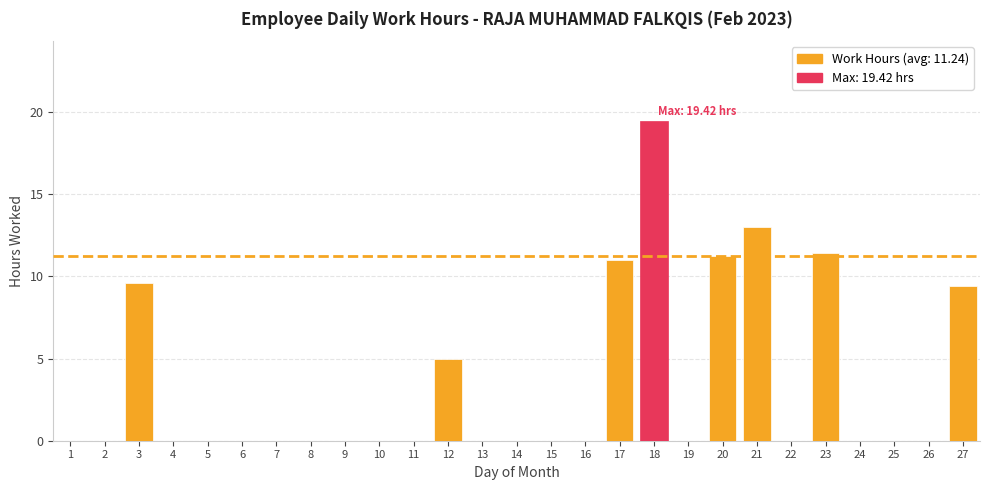

Reading left to right, transcribe all the data shown in this chart.

0.0	0.0	9.6	0.0	0.0	0.0	0.0	0.0	0.0	0.0	0.0	5.0	0.0	0.0	0.0	0.0	11.0	19.4	0.0	11.2	13.0	0.0	11.4	0.0	0.0	0.0	9.4